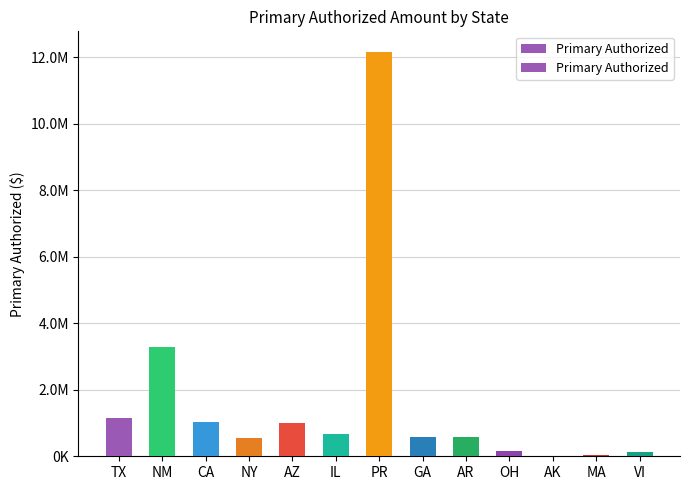

What is the difference between the maximum and minimum values?

12147094.3